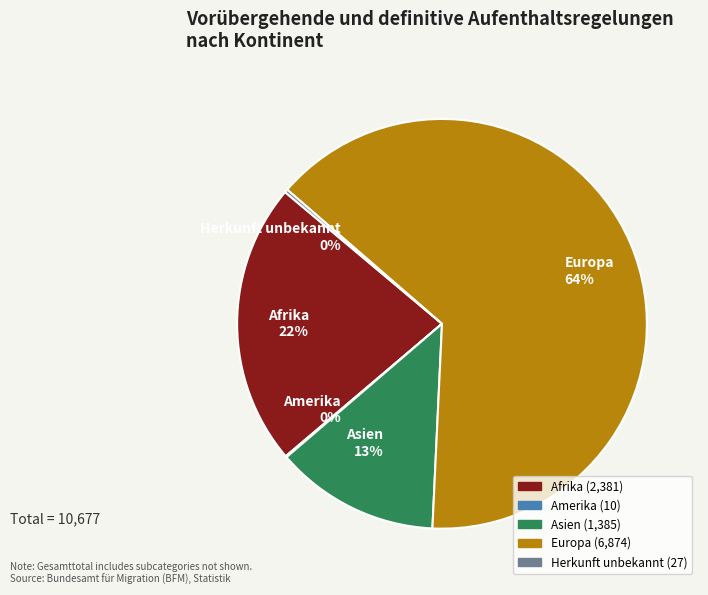

The Asien 13% slice represents 13% of the pie. True or false?

True